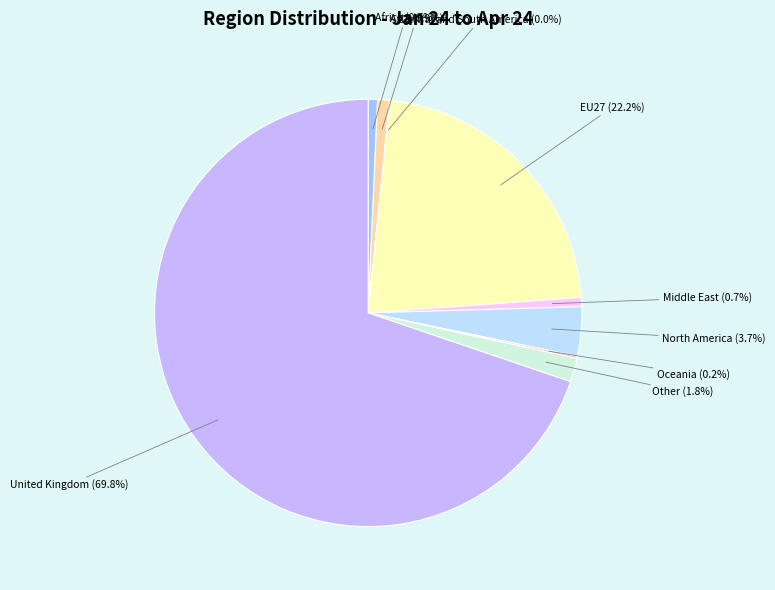

To the nearest percent, what is the combined percentage of Middle East and Other?

2%